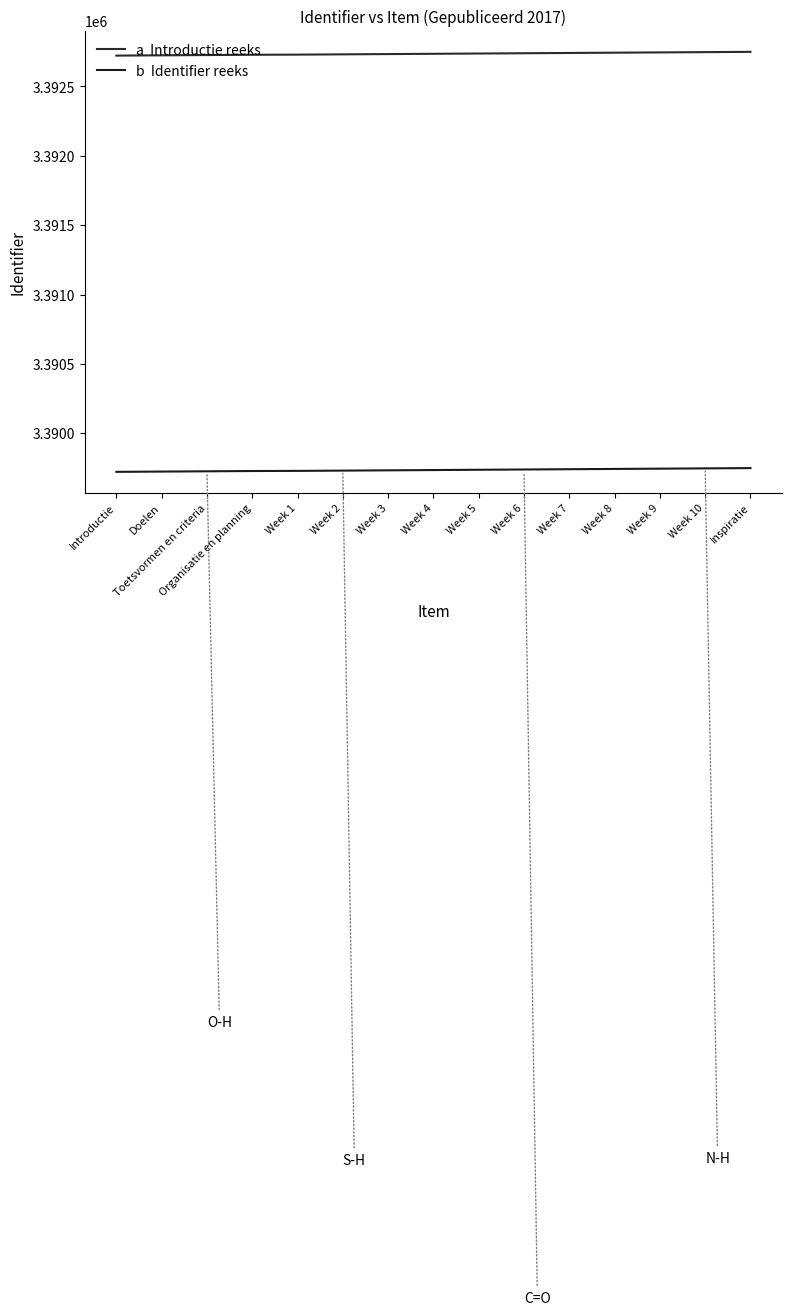

Does the chart display data point markers on the line(s)?

No